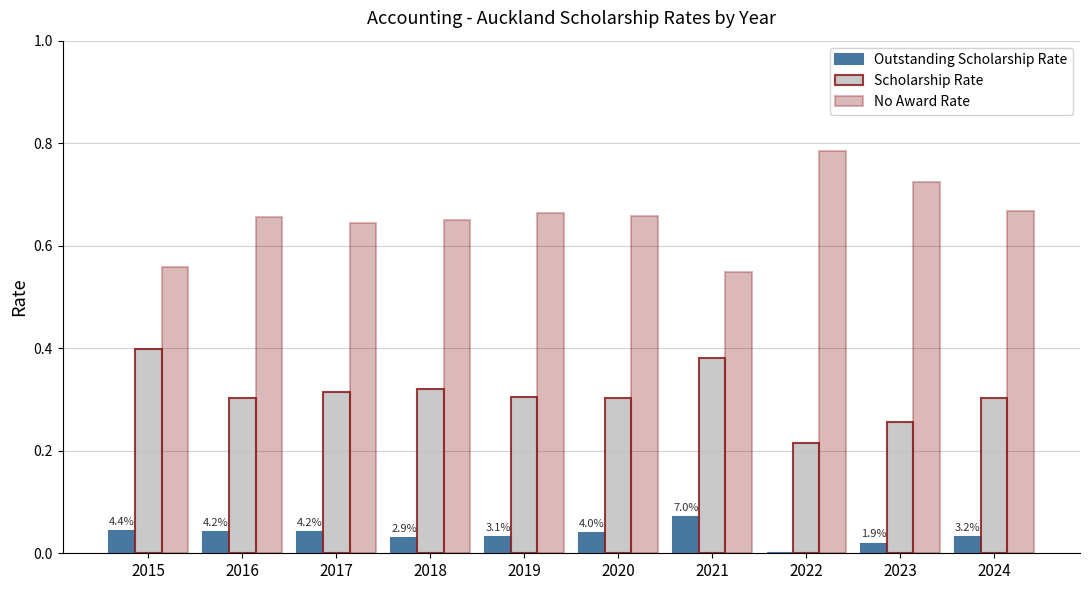

True or false: Outstanding Scholarship Rate has a value of 0.1 at 2020.

False